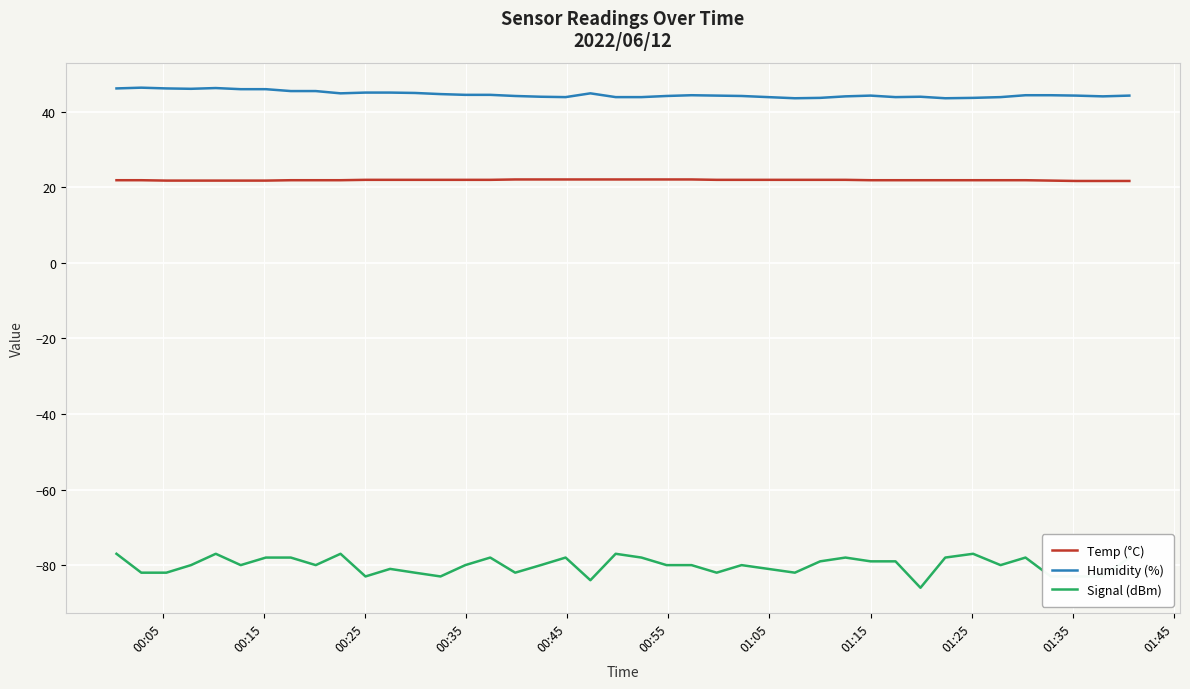

True or false: Temp (°C) and Humidity (%) intersect in this chart.

False